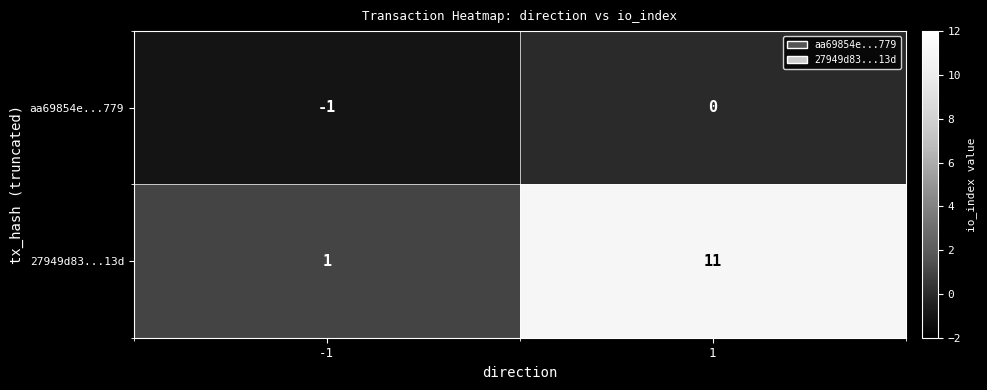

Which series changed the most between -1 and 1?

27949d83...13d